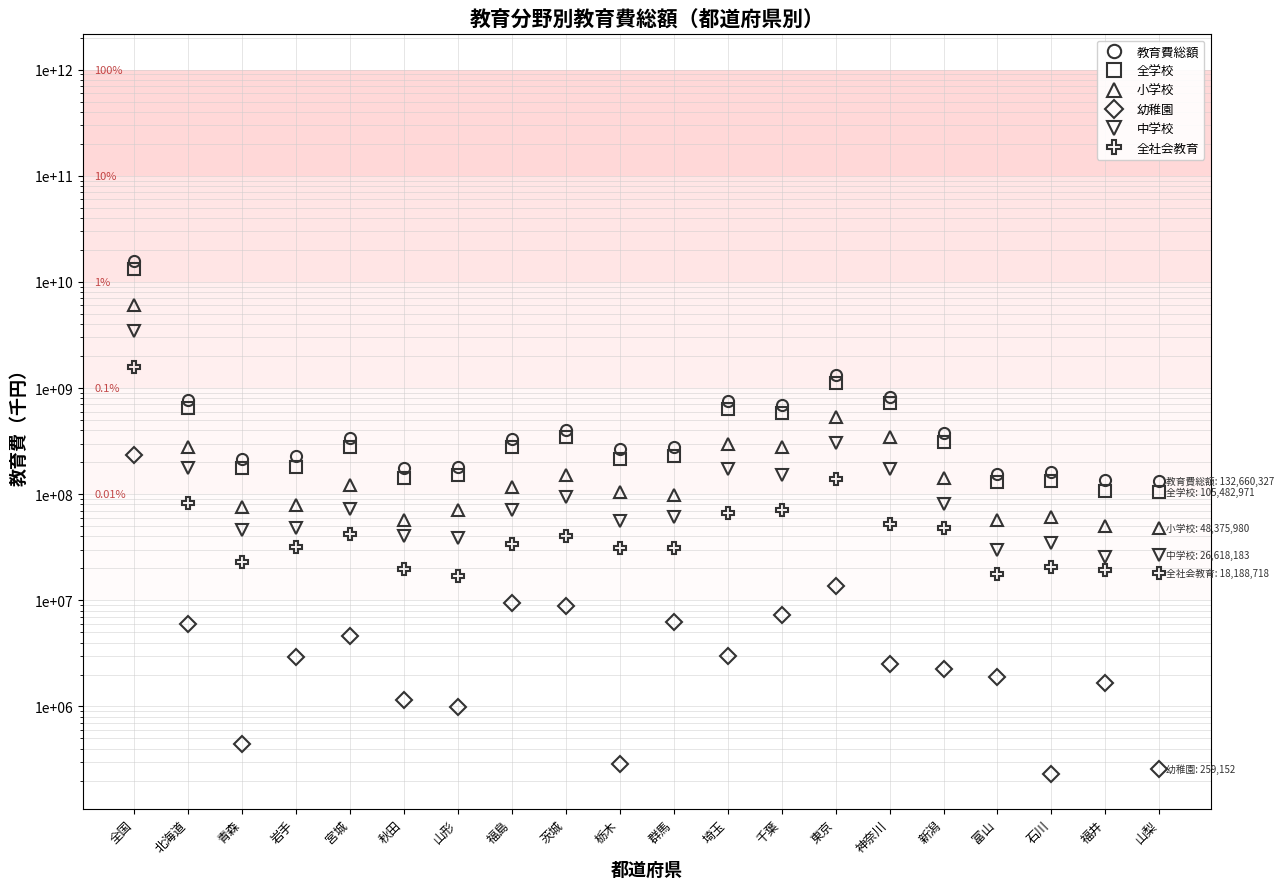

What is the total value across all series at 全国?

40551866629